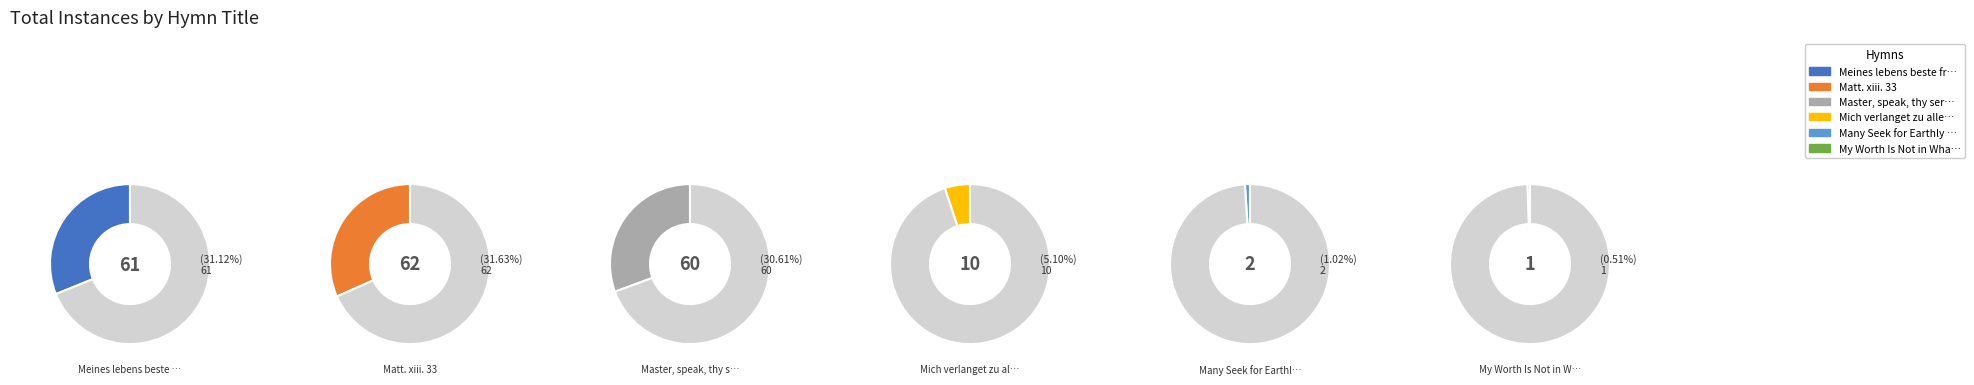

The Master, speak, thy servant heareth slice represents 36% of the pie. True or false?

False